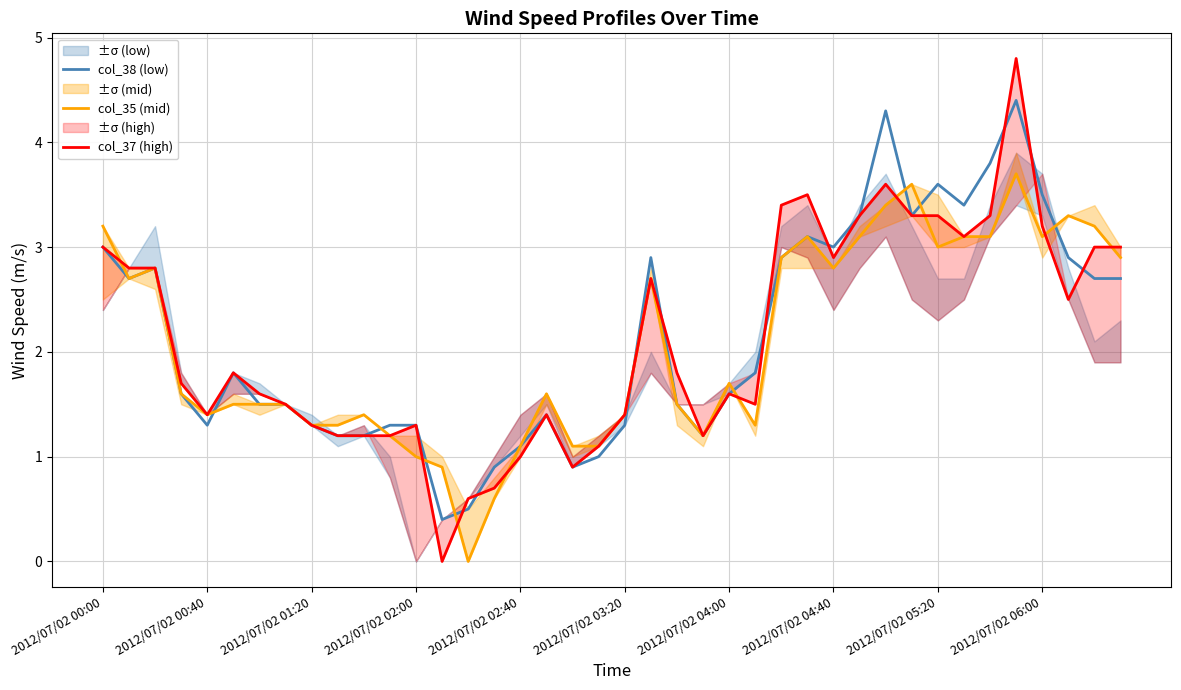

List the series in order of their peak value, lowest first.

col_35 (mid), col_38 (low), col_37 (high)